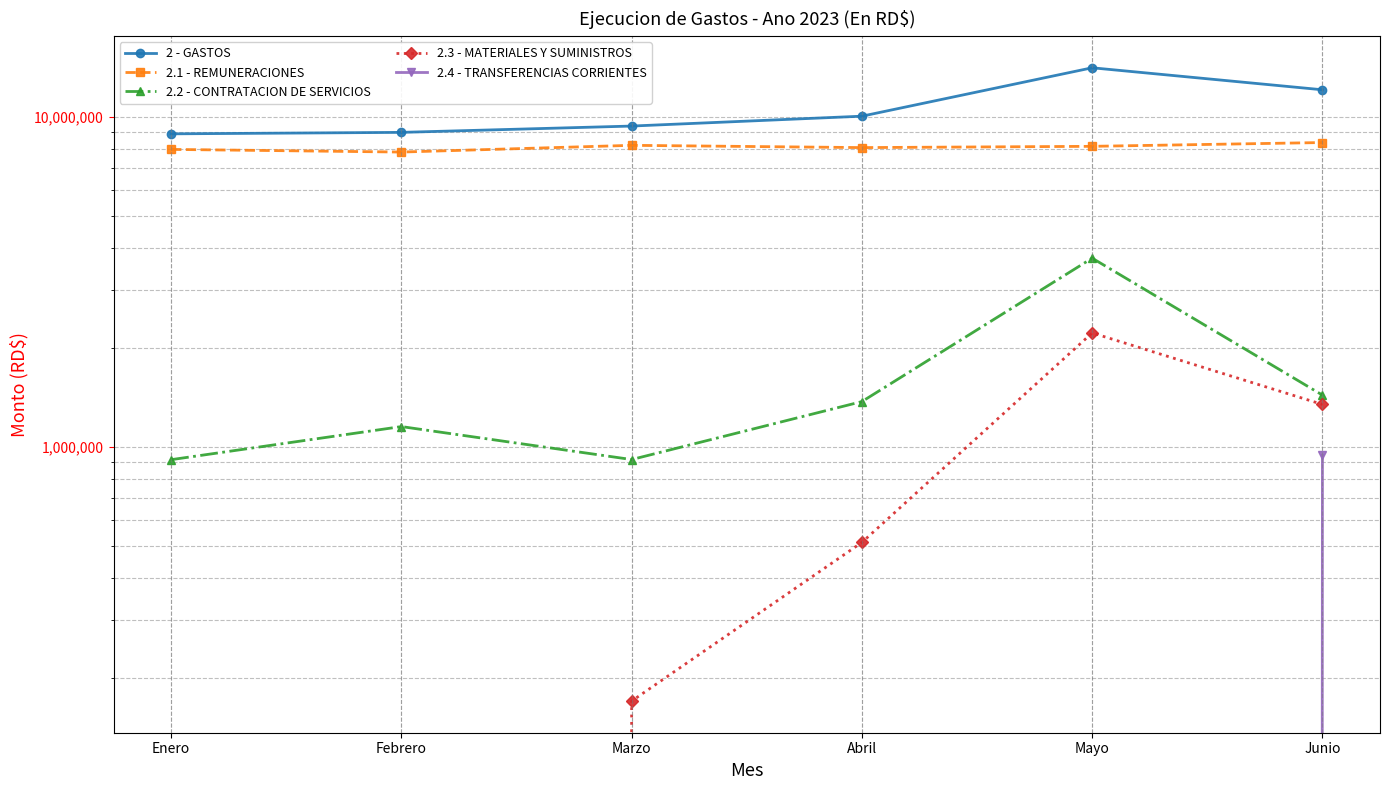

Between Febrero and Enero, which is larger?

Febrero